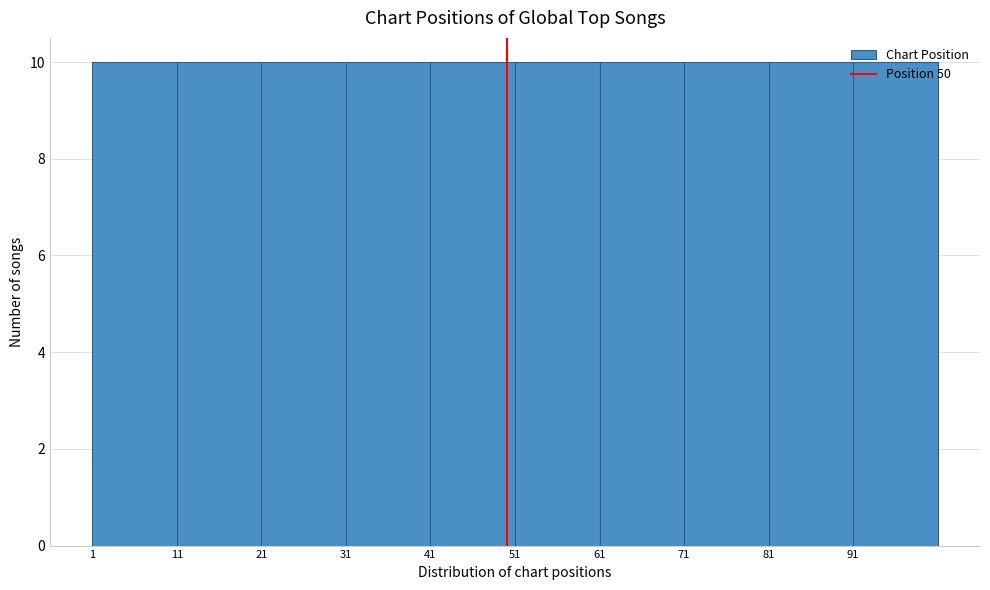

Reading left to right, transcribe this chart: for each bar, give the range it covers on the x-axis and its height. The values are not printed on the chart, so give them approximately, as read against the axis.

1 to 11: 10
11 to 21: 10
21 to 31: 10
31 to 41: 10
41 to 51: 10
51 to 61: 10
61 to 71: 10
71 to 81: 10
81 to 91: 10
91 to 101: 10